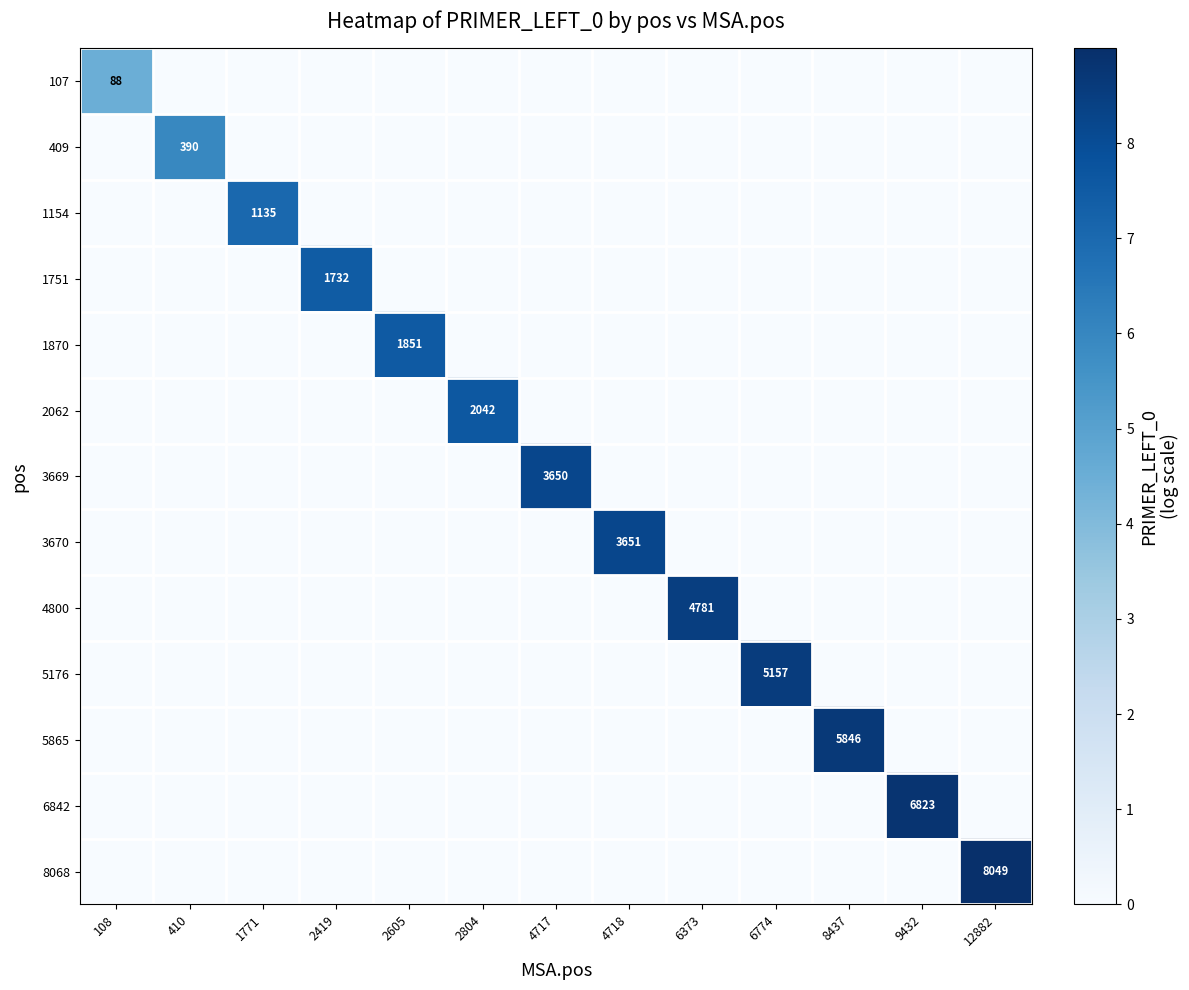

Which series has the largest range (max minus min)?

8068